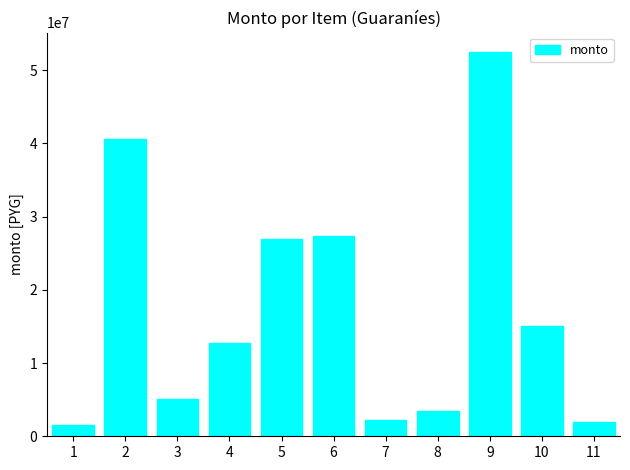

Reading left to right, transcribe all the data shown in this chart.

1550000	40580982	5111868	12740000	26950000	27300000	2240000	3500000	52500000	15000000	2000000